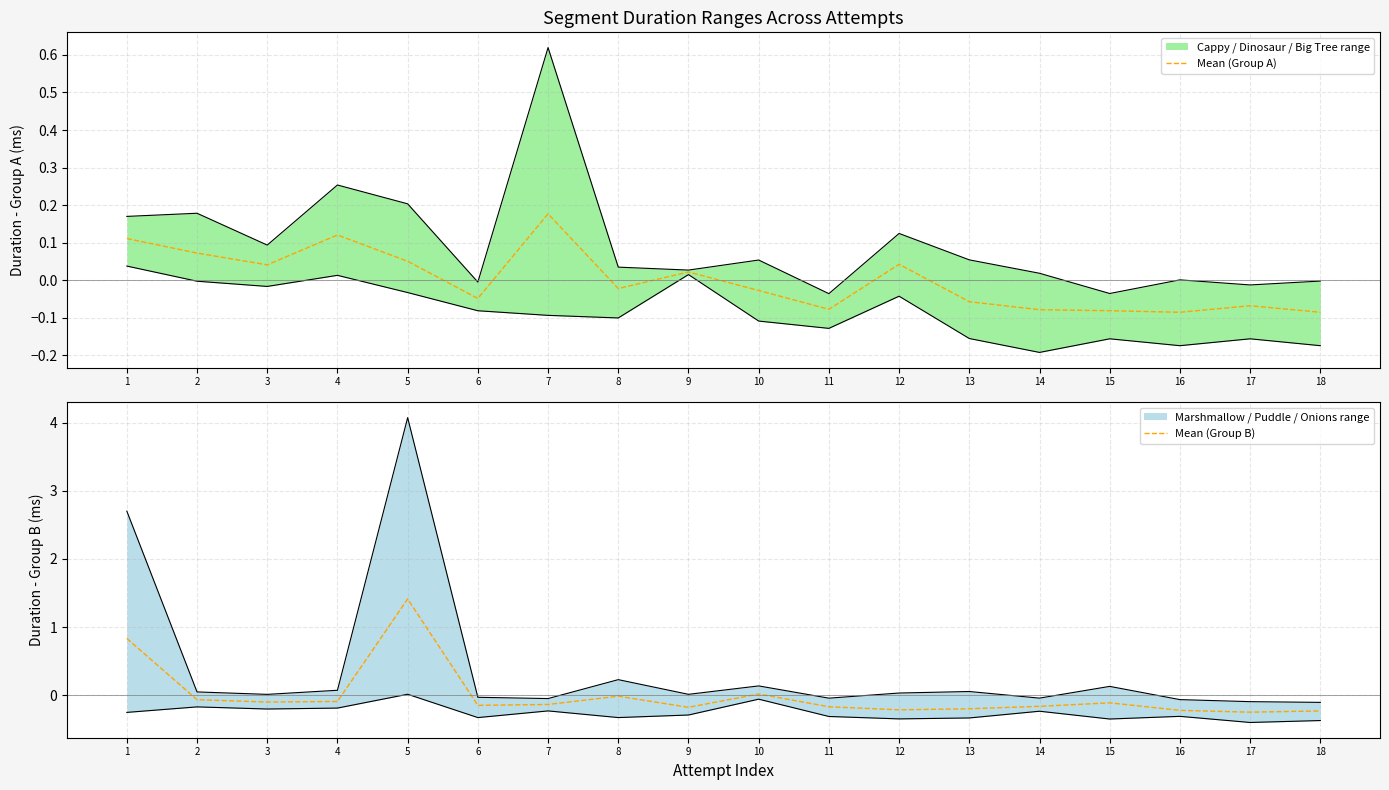

At which category does the chart reach its minimum across all series?

17